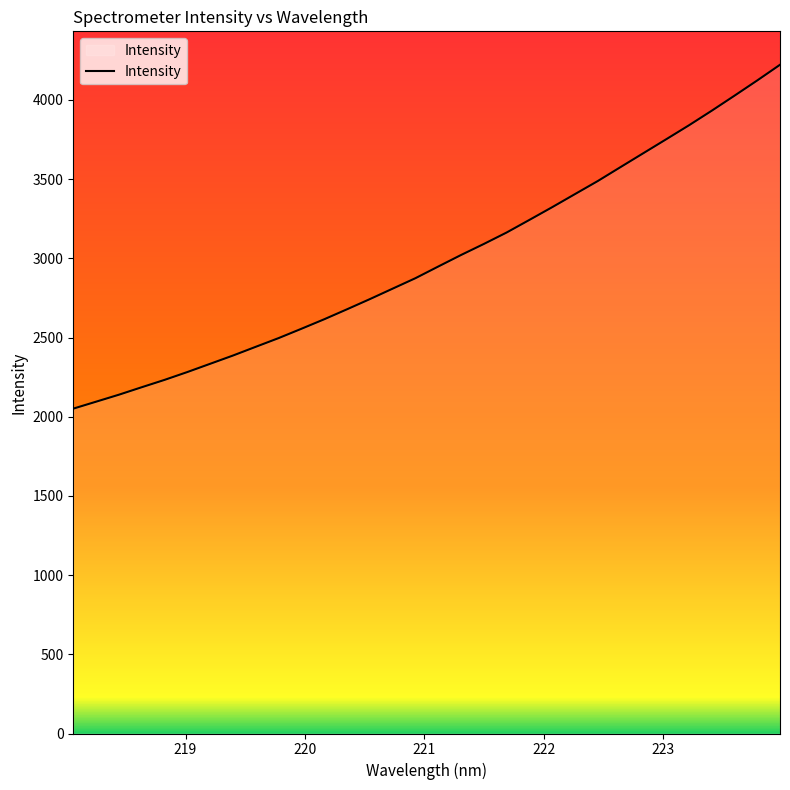

True or false: there are more than 0 points higher than both neighbors.

False